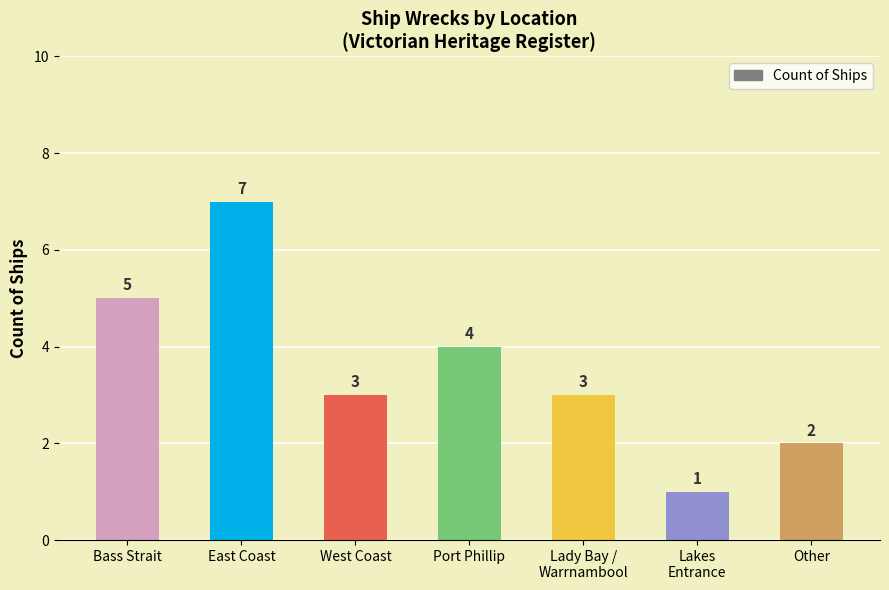

Approximately how many times larger is the value at Other compared to Port Phillip?

0.5